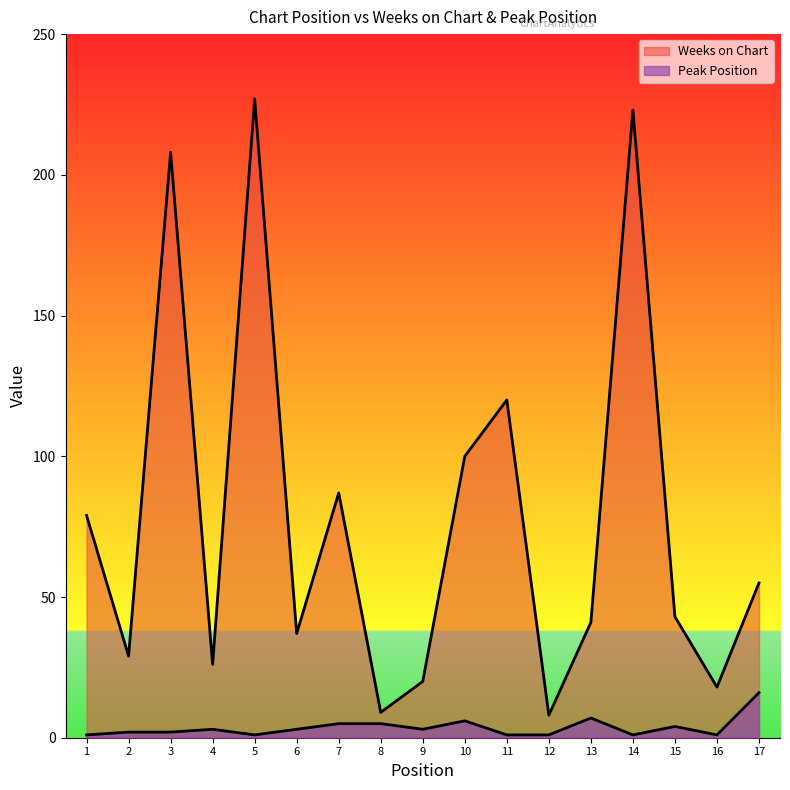

How many distinct data groups are displayed?

2